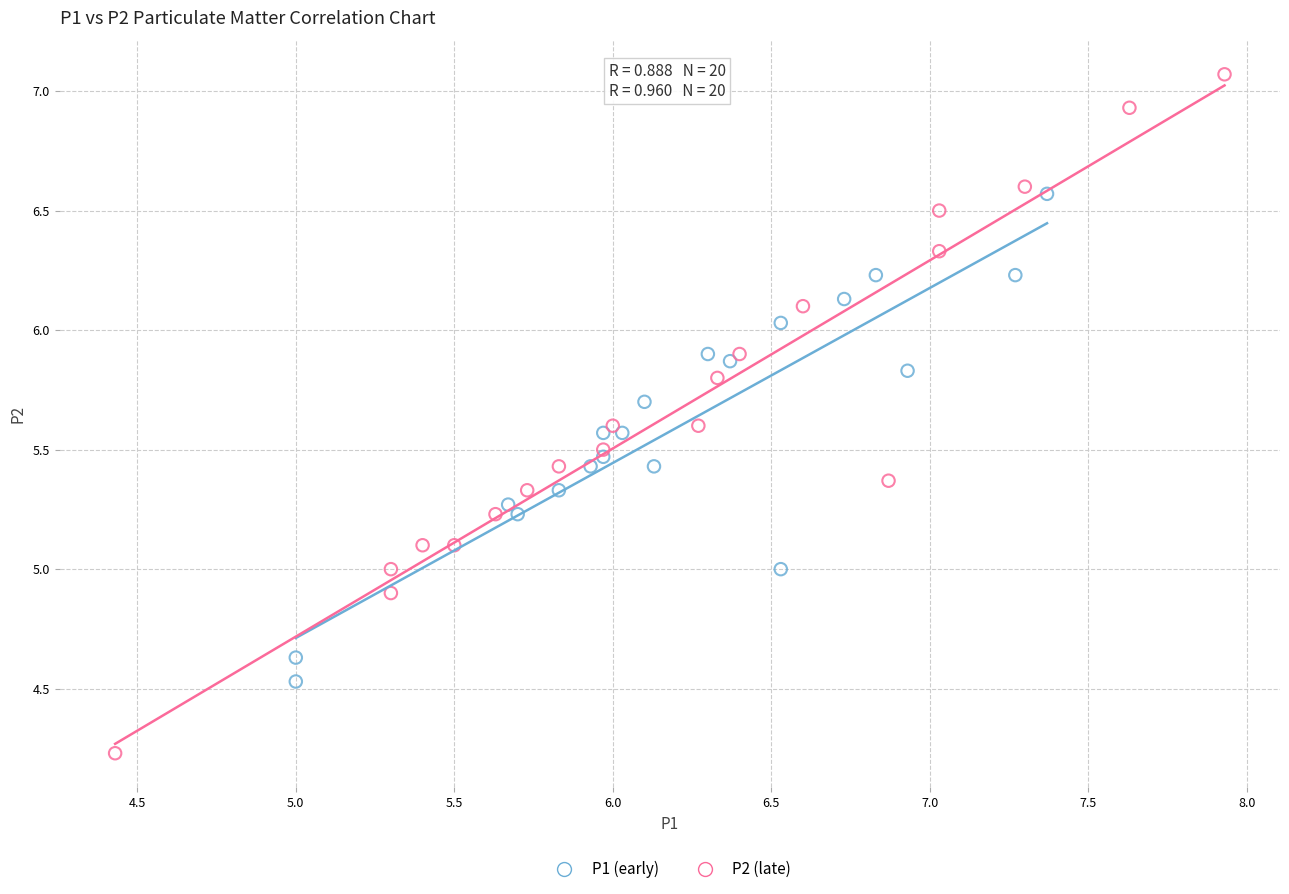

Which series reaches the minimum Y coordinate?

P2 (late)